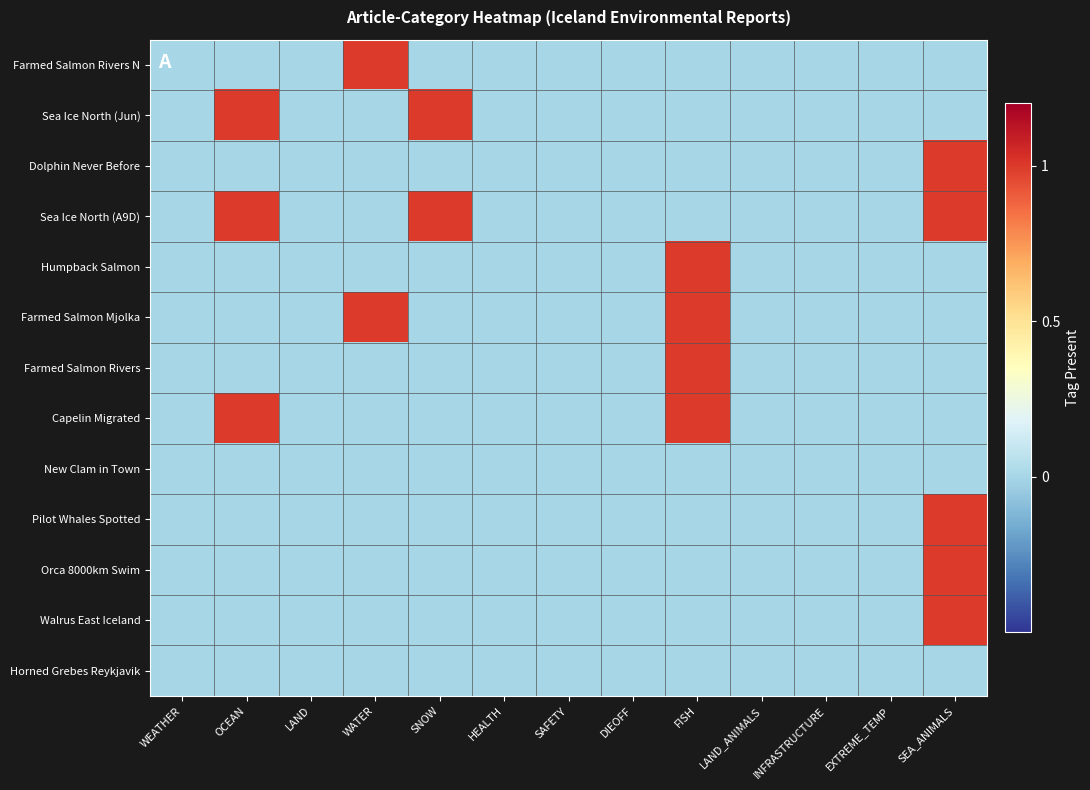

Which series has the widest spread of values?

Farmed Salmon Rivers N